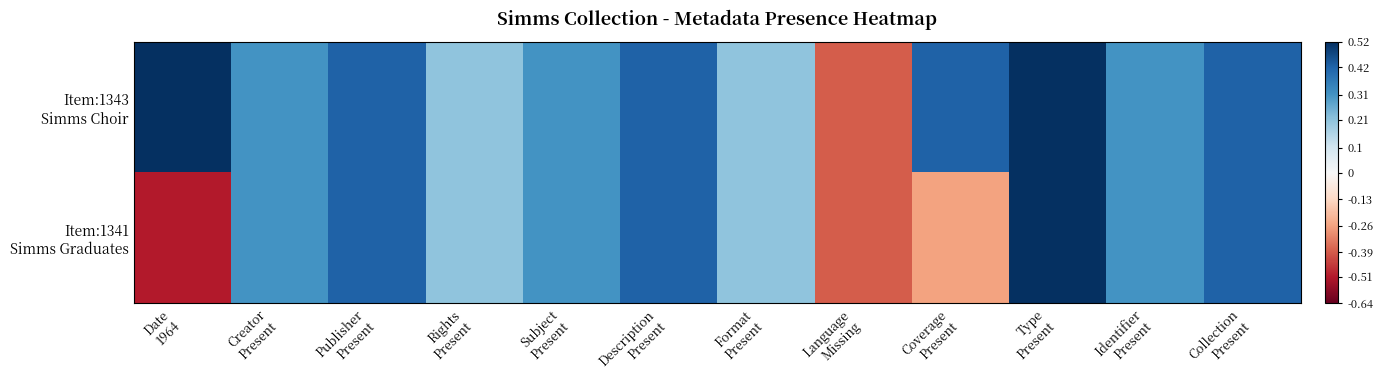

Which series has the largest total across all categories?

Item:1343 Simms Choir